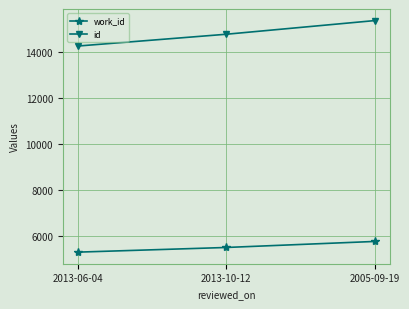

Read the id value at 2013-06-04.

14257